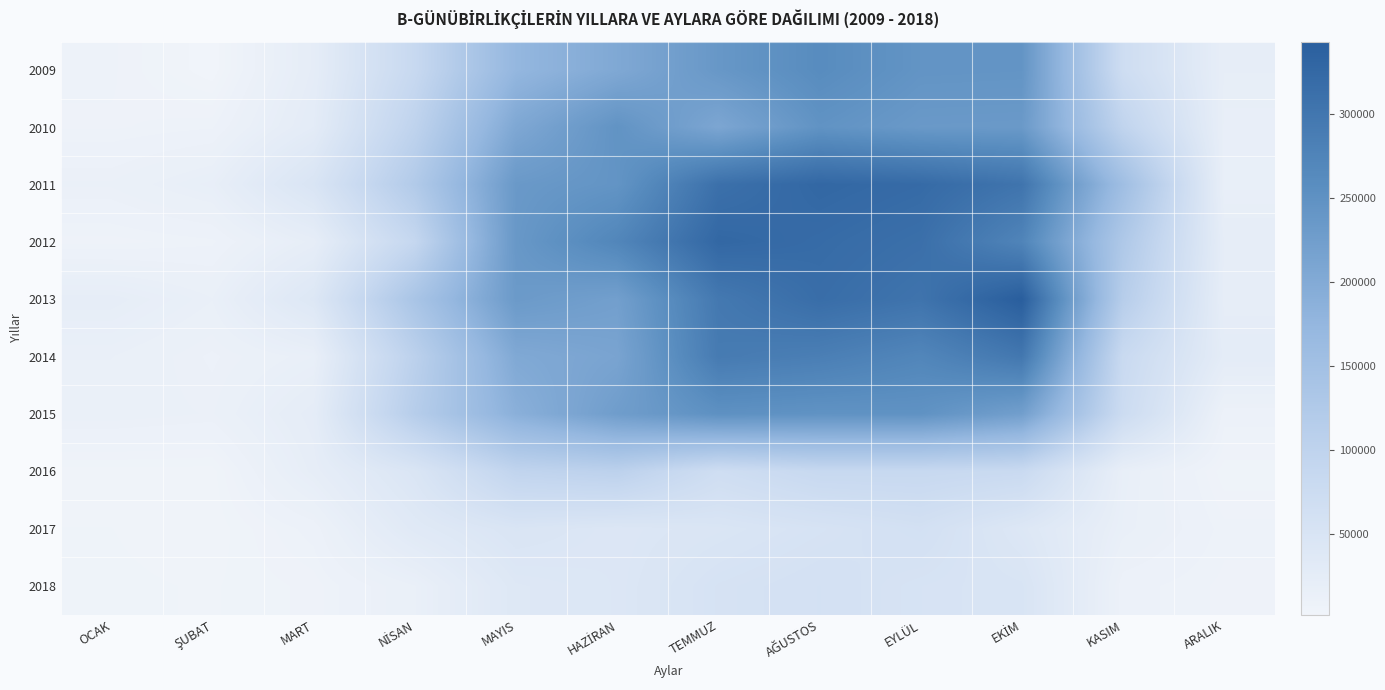

What is the difference between the highest and lowest values at ARALIK?

21294